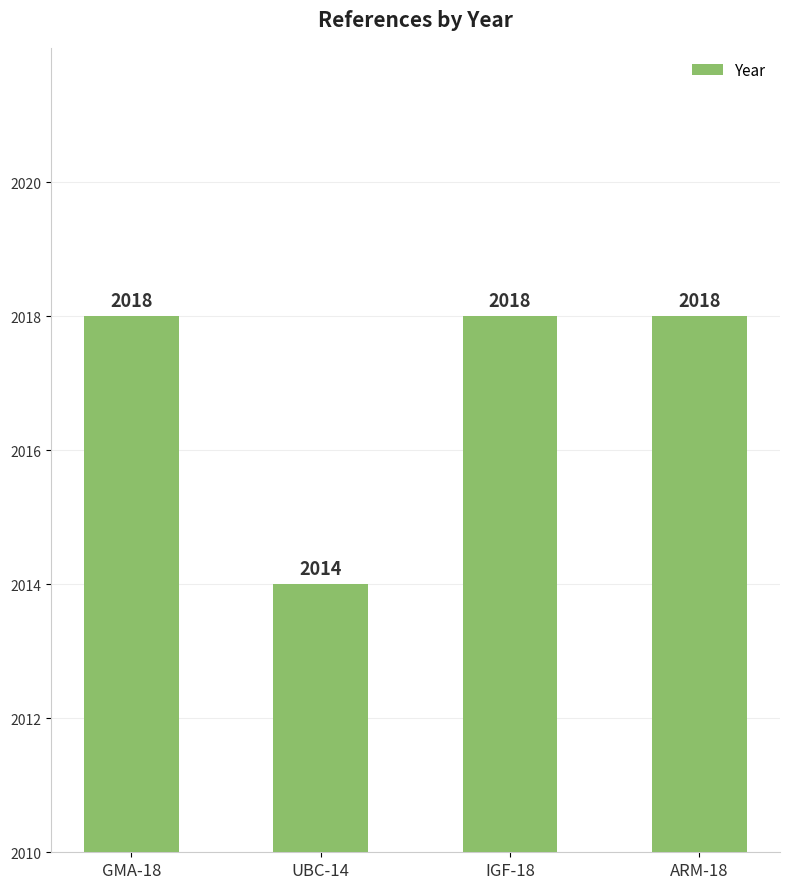

What is the minimum value shown in the chart?

2014